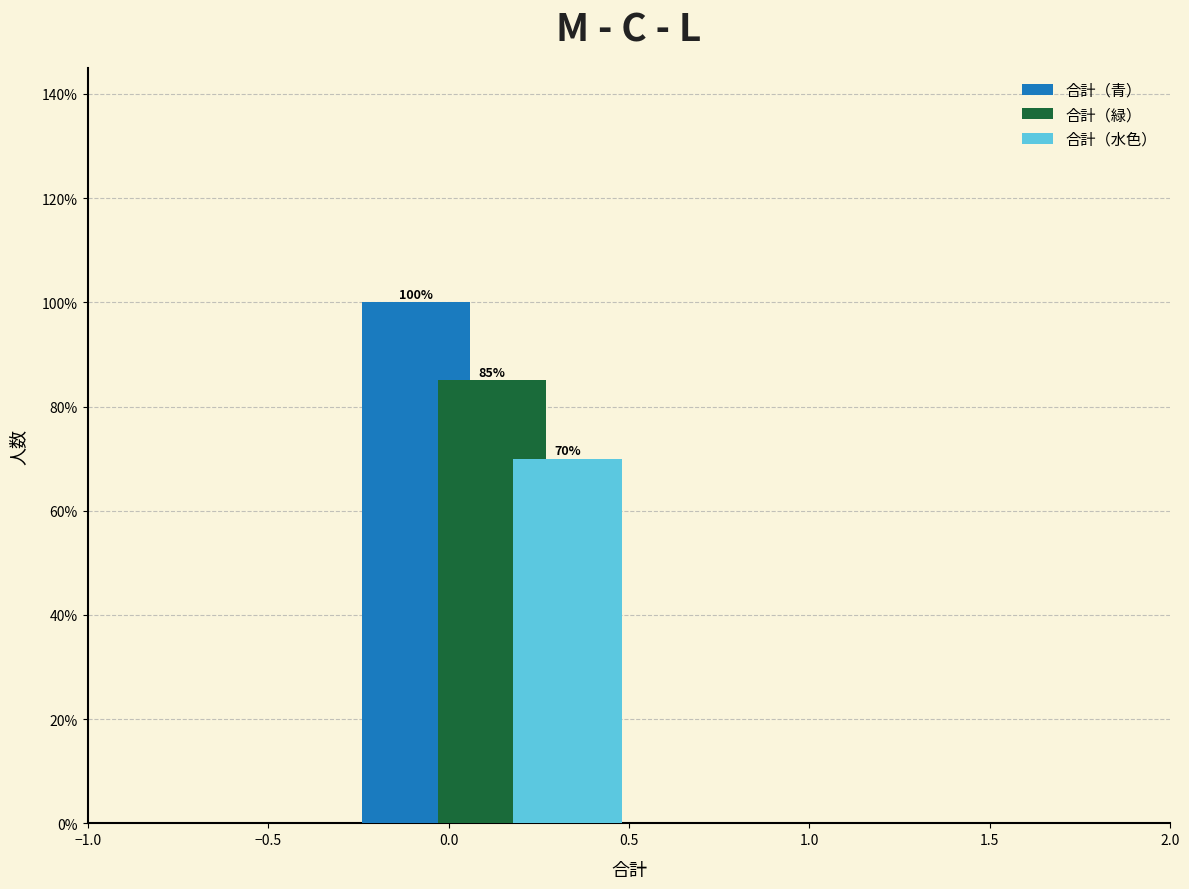

Reading left to right, list all the values displayed in this chart.

合計（青）: 0.0=100	1.0=0
合計（緑）: 0.0=85	1.0=0
合計（水色）: 0.0=70	1.0=0